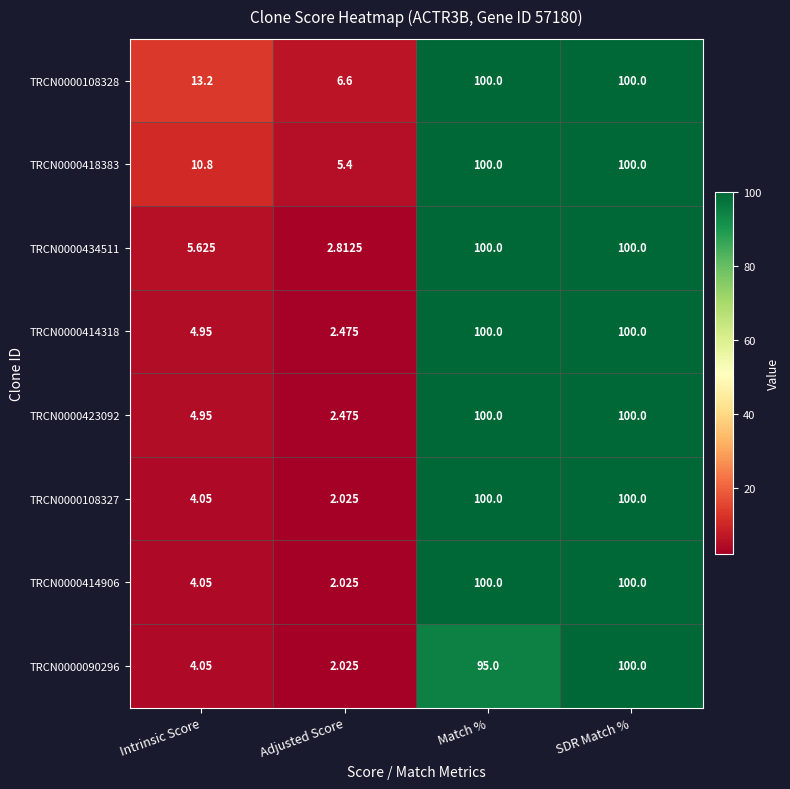

At which label is TRCN0000423092 closest to 51?

Intrinsic Score